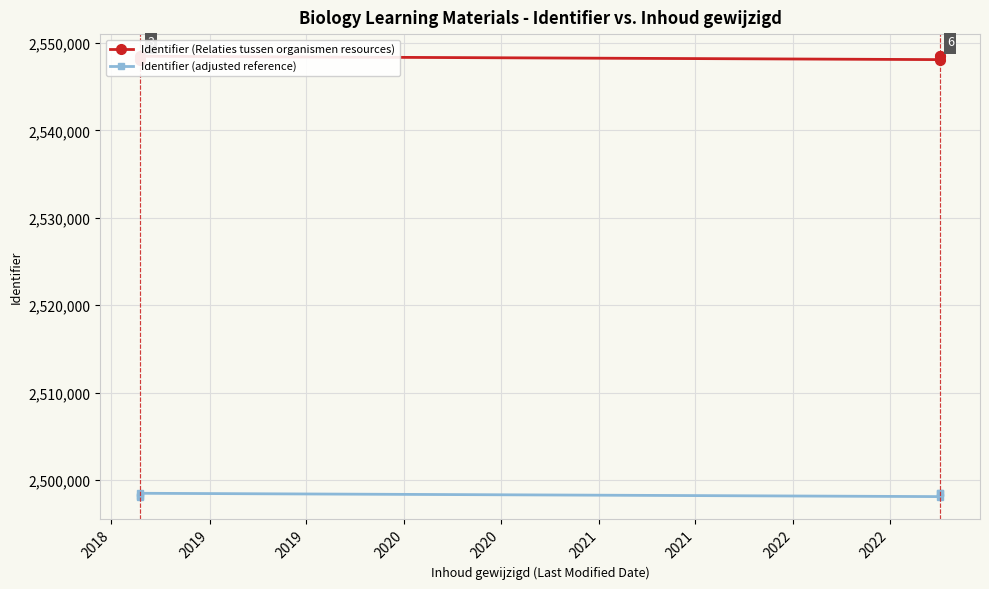

At how many categories does at least one series exceed 2520296?

6